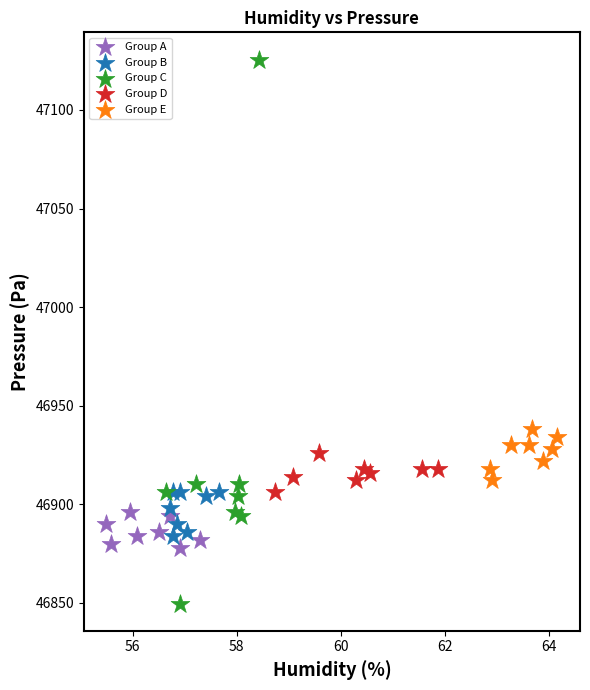

Which series reaches the maximum Y coordinate?

Group C